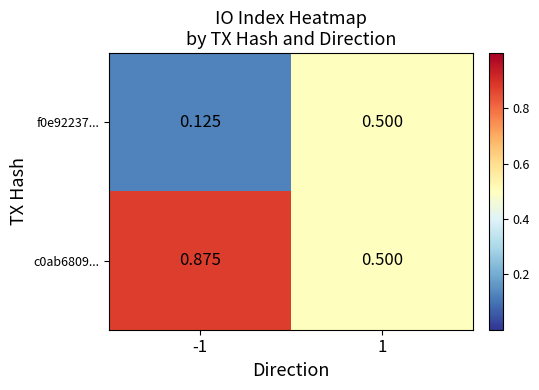

Is the value of c0ab6809... at 1 greater than the value of f0e92237... at -1?

Yes